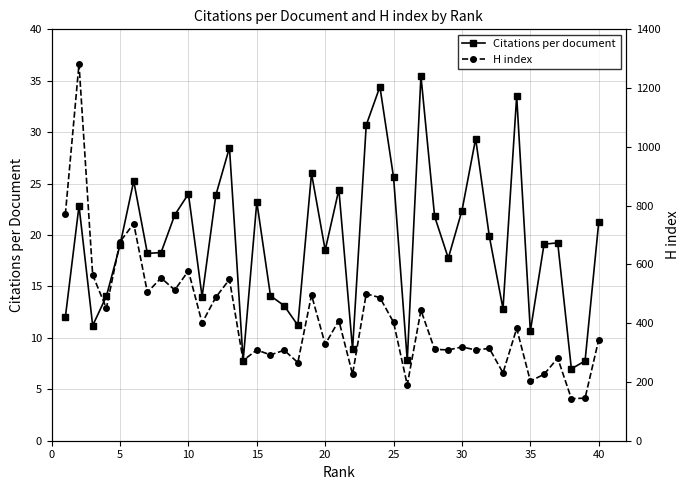

In Citations per document, how many points are higher than both neighbors (excluding endpoints)?

12